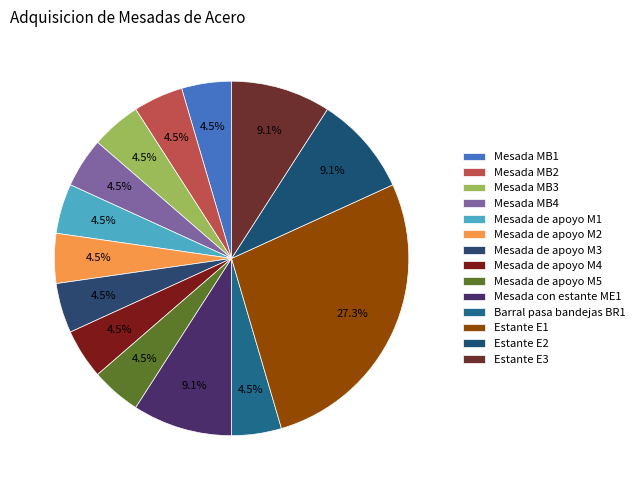

What percentage is the Estante E2 slice, to the nearest percent?

9%